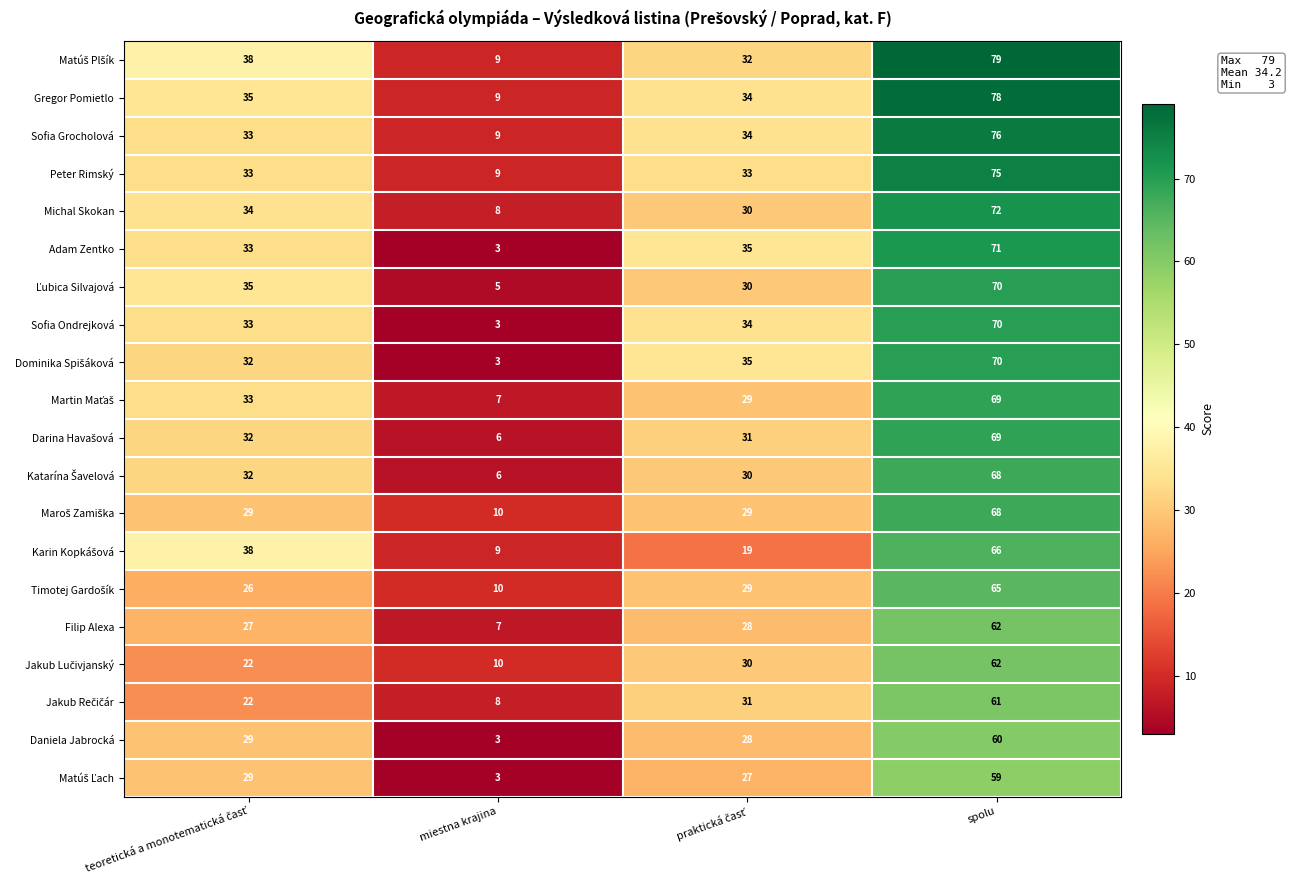

Read the Sofia Grocholová value at spolu.

76